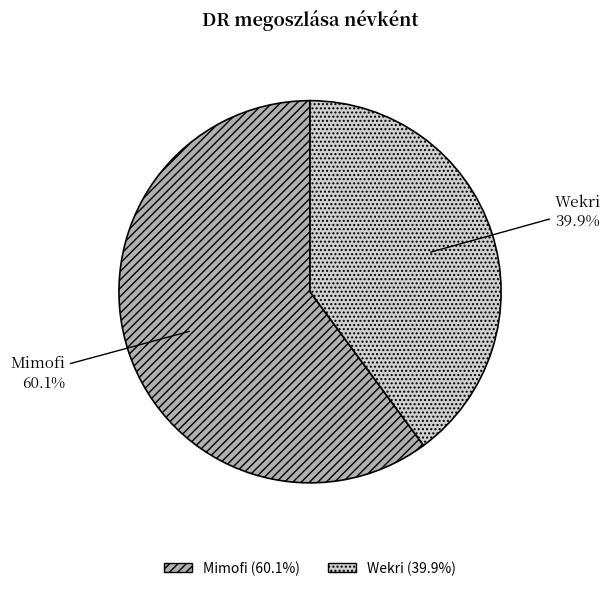

What is the smallest slice in the pie chart?

Wekri